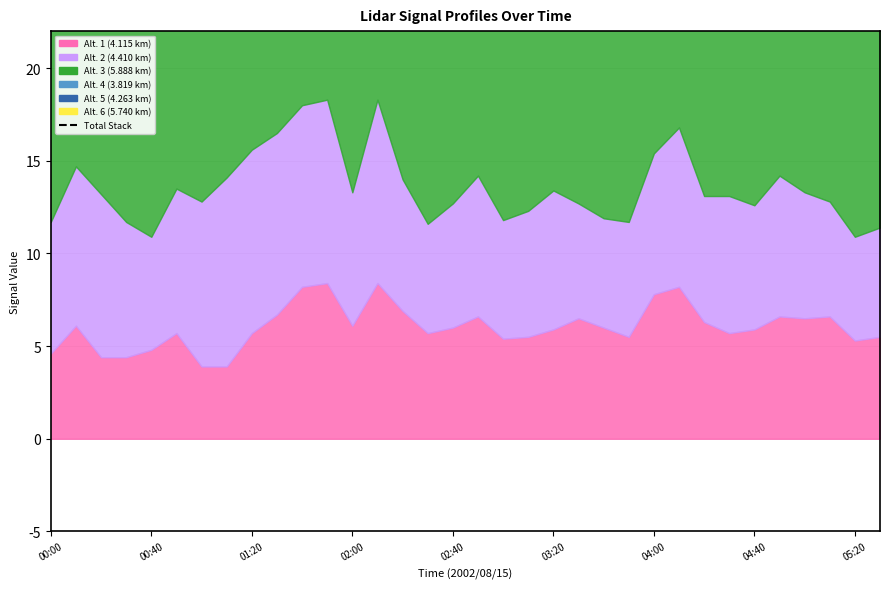

Is it true that the value at 13 is 54.2?

True